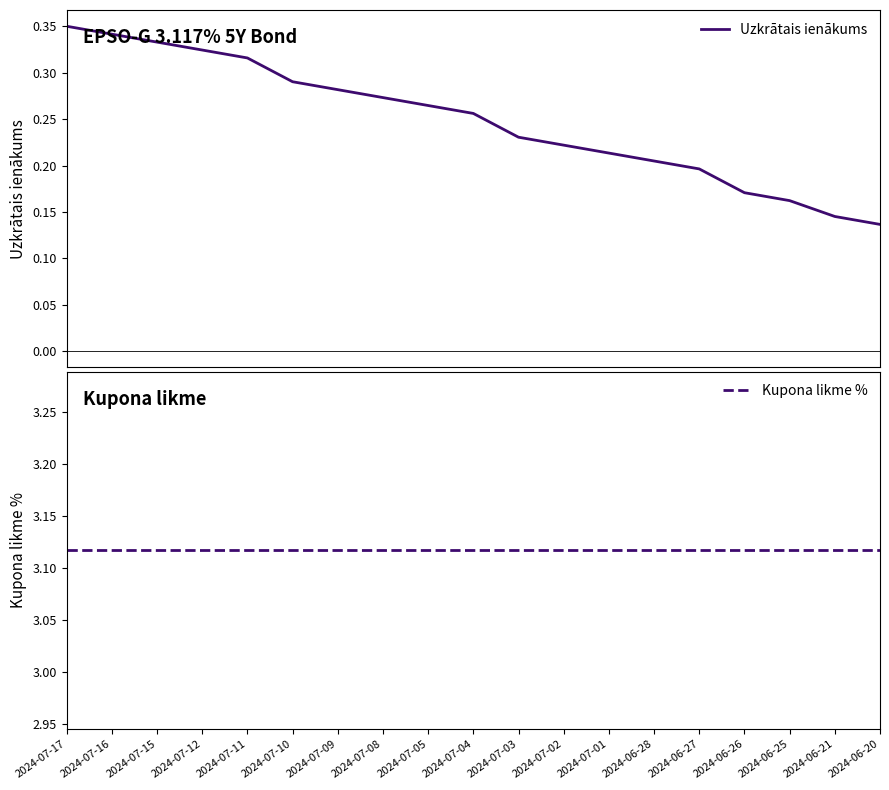

True or false: Uzkrātais ienākums and Kupona likme % cross at least once.

False